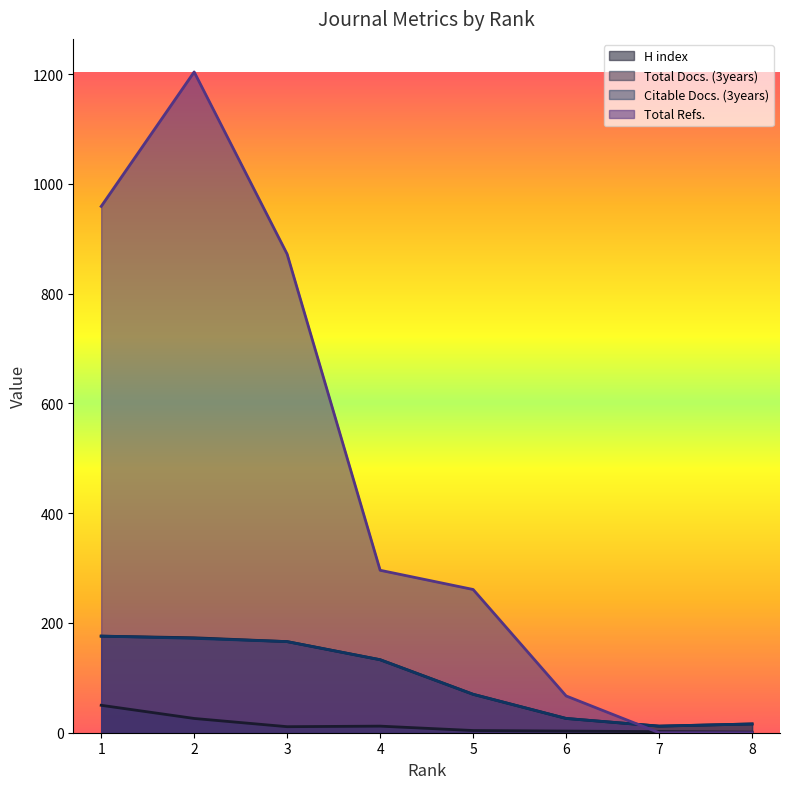

Reading right to left, list all the values displayed in this chart.

H index: 8=1	7=2	6=3	5=4	4=12	3=11	2=26	1=50
Total Docs. (3years): 8=16	7=12	6=26	5=70	4=133	3=166	2=173	1=176
Citable Docs. (3years): 8=16	7=12	6=26	5=70	4=133	3=166	2=172	1=176
Total Refs.: 8=0	7=0	6=67	5=261	4=296	3=872	2=1204	1=959